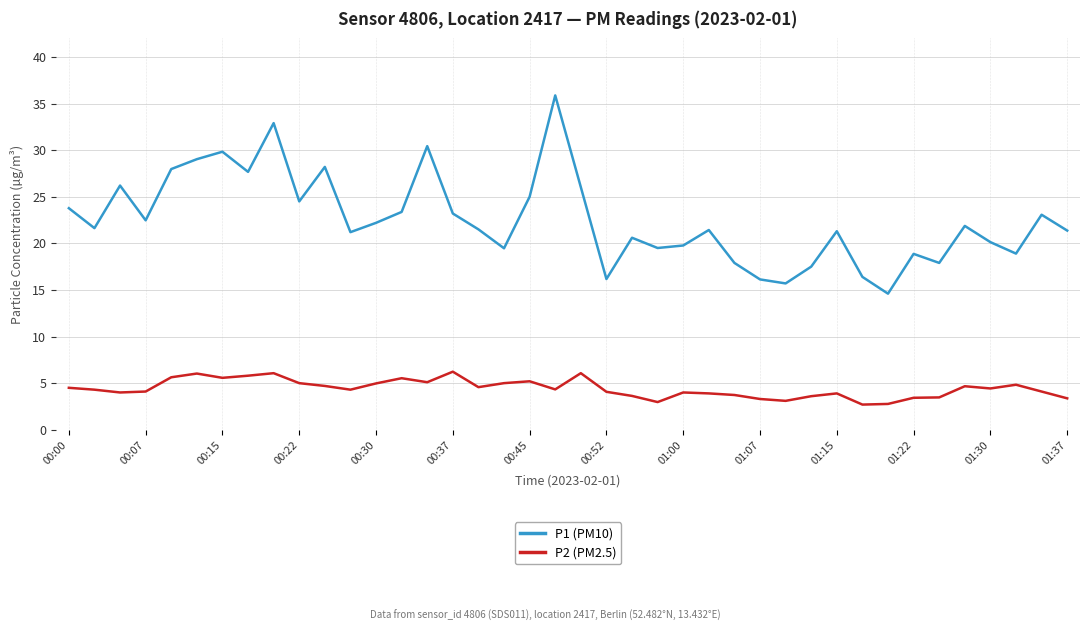

What is the lowest value of the P2 (PM2.5) series?

2.7